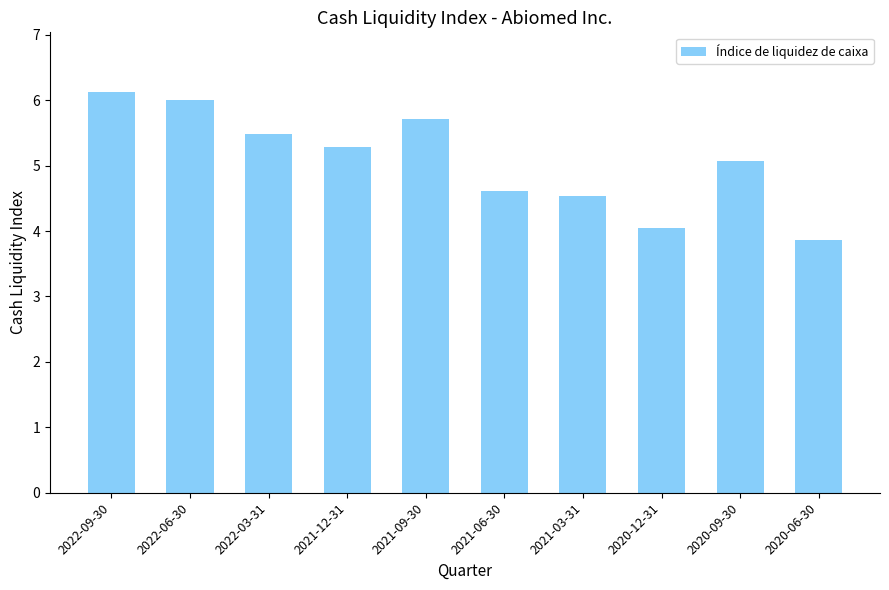

Between 2022-06-30 and 2021-03-31, which is larger?

2022-06-30